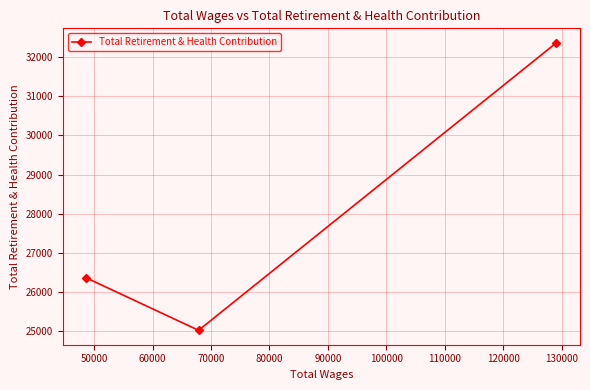

How many lines are shown in the chart?

1